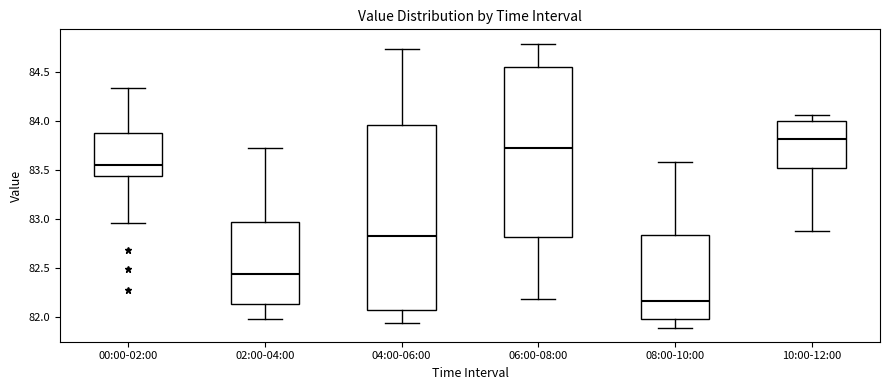

Where does the upper whisker of the box for 02:00-04:00 end on the y-axis? The values are not printed on the chart, so give them approximately, as read against the axis.

83.70